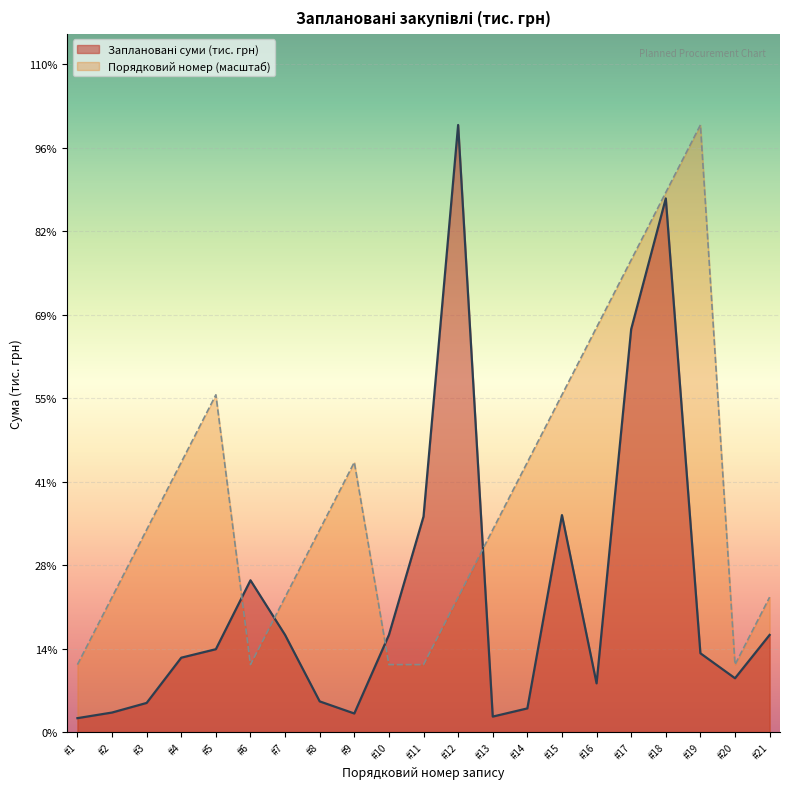

What is the difference between the highest and lowest values at #16?

5864.0